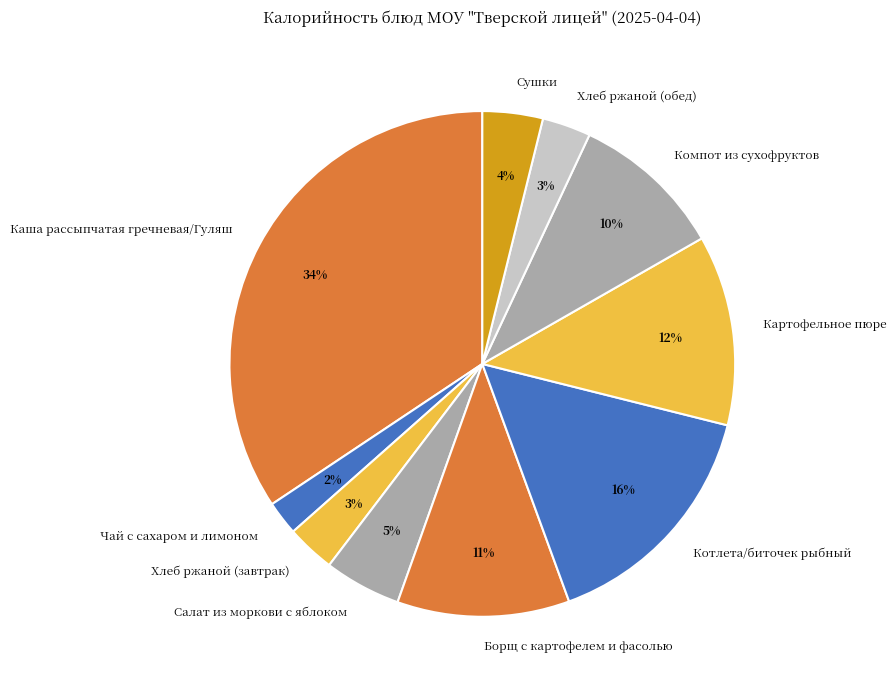

To the nearest percent, what portion does Котлета/биточек рыбный represent?

16%